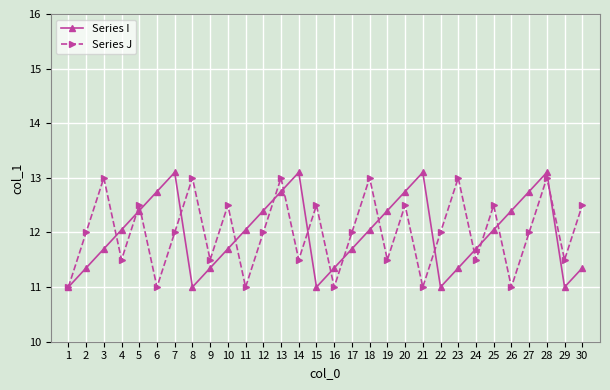

Where is the first local minimum for Series J?

4